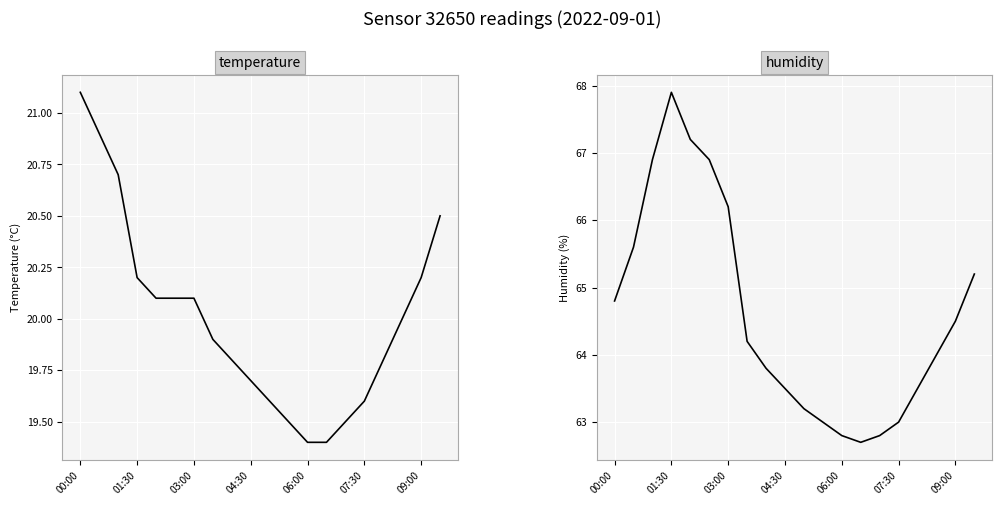

Rank the series by their average value, from highest to lowest.

humidity, temperature